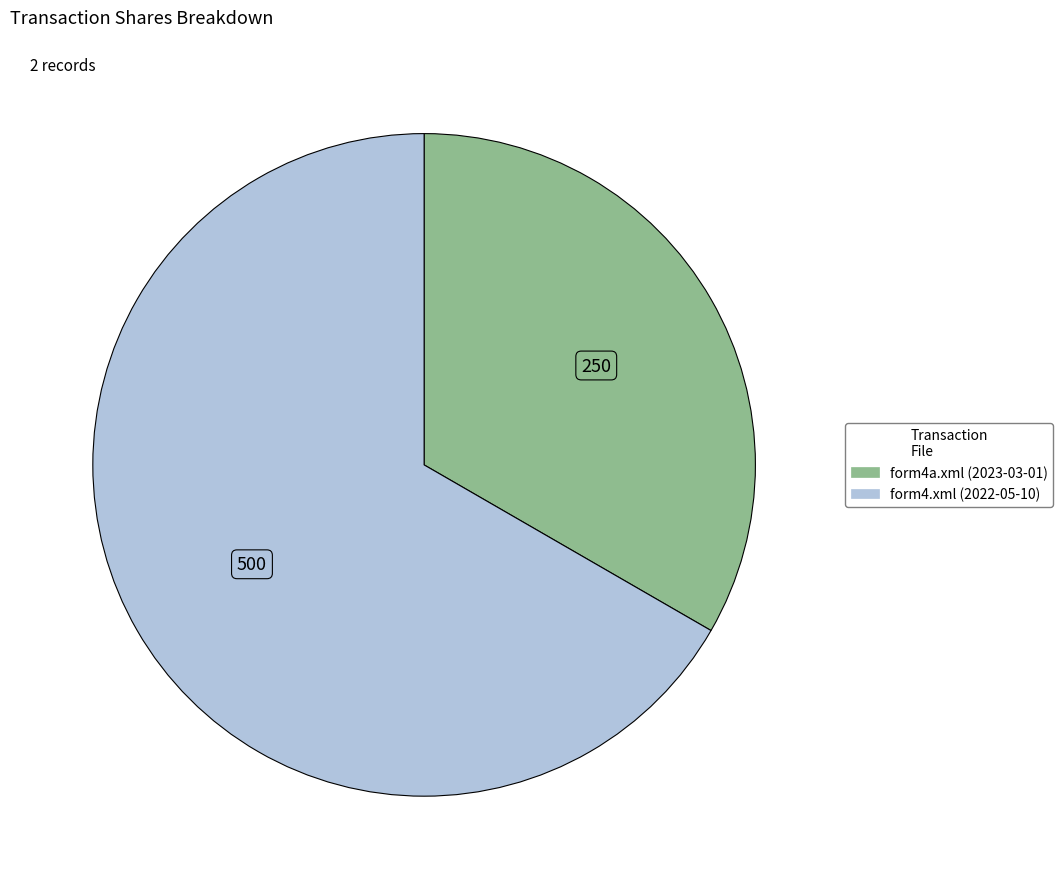

How many slices are in this pie chart?

2